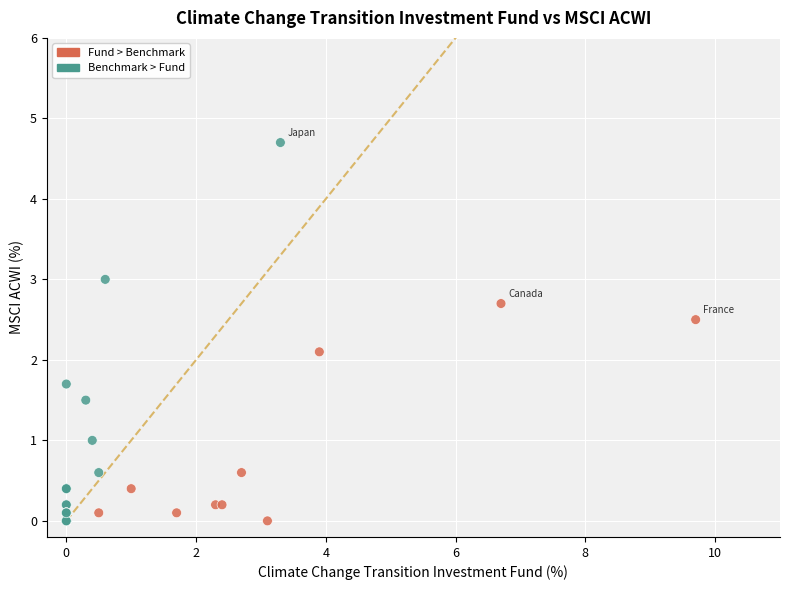

What Y value in the scatter plot is closest to 2?

2.1